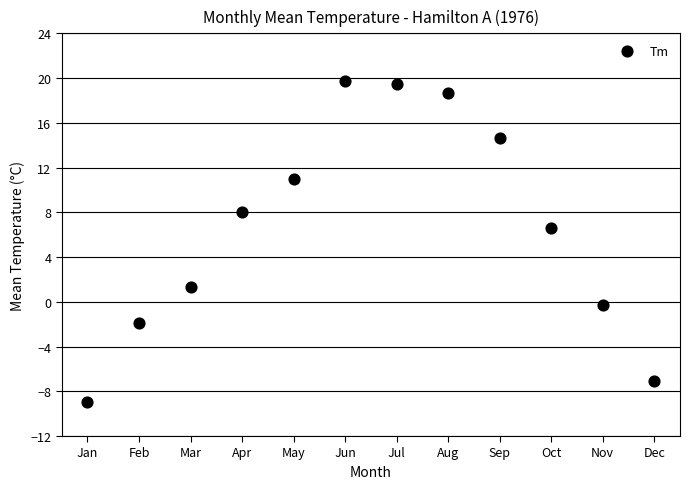

What is the average X value?

6.5